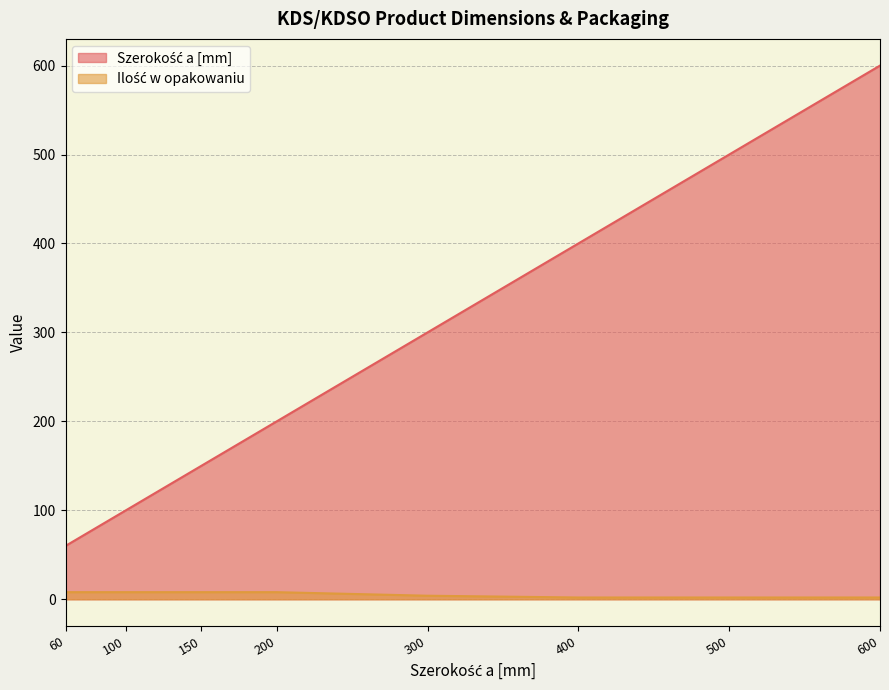

Which category has the highest value across all series?

600